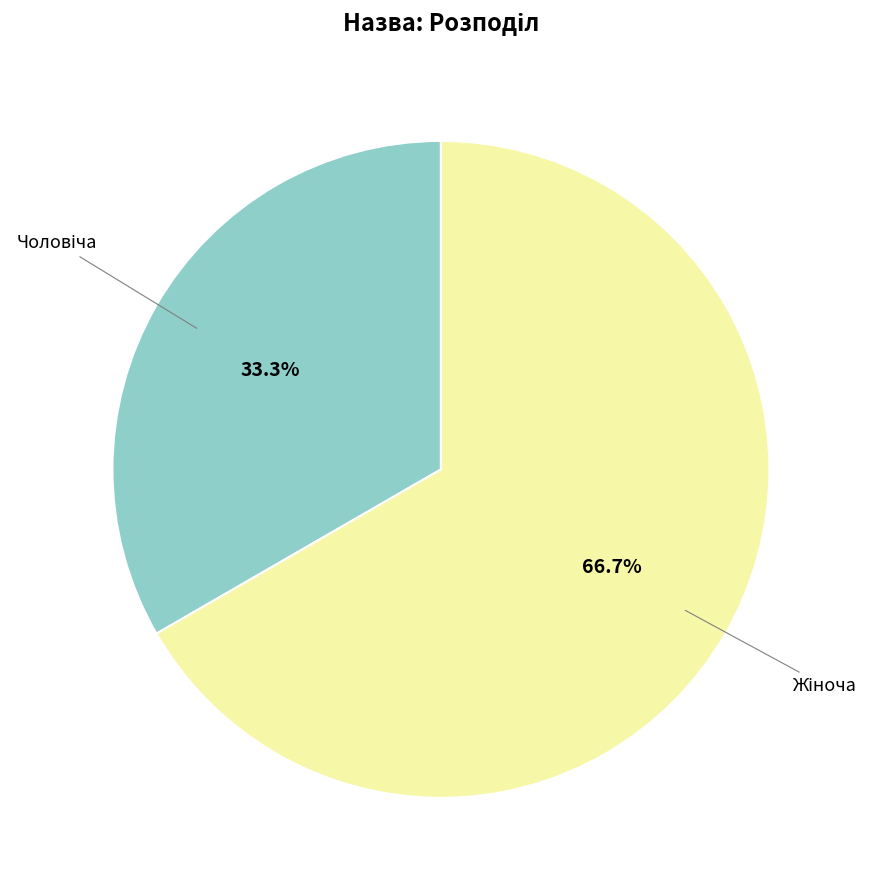

How many slices are in this pie chart?

2